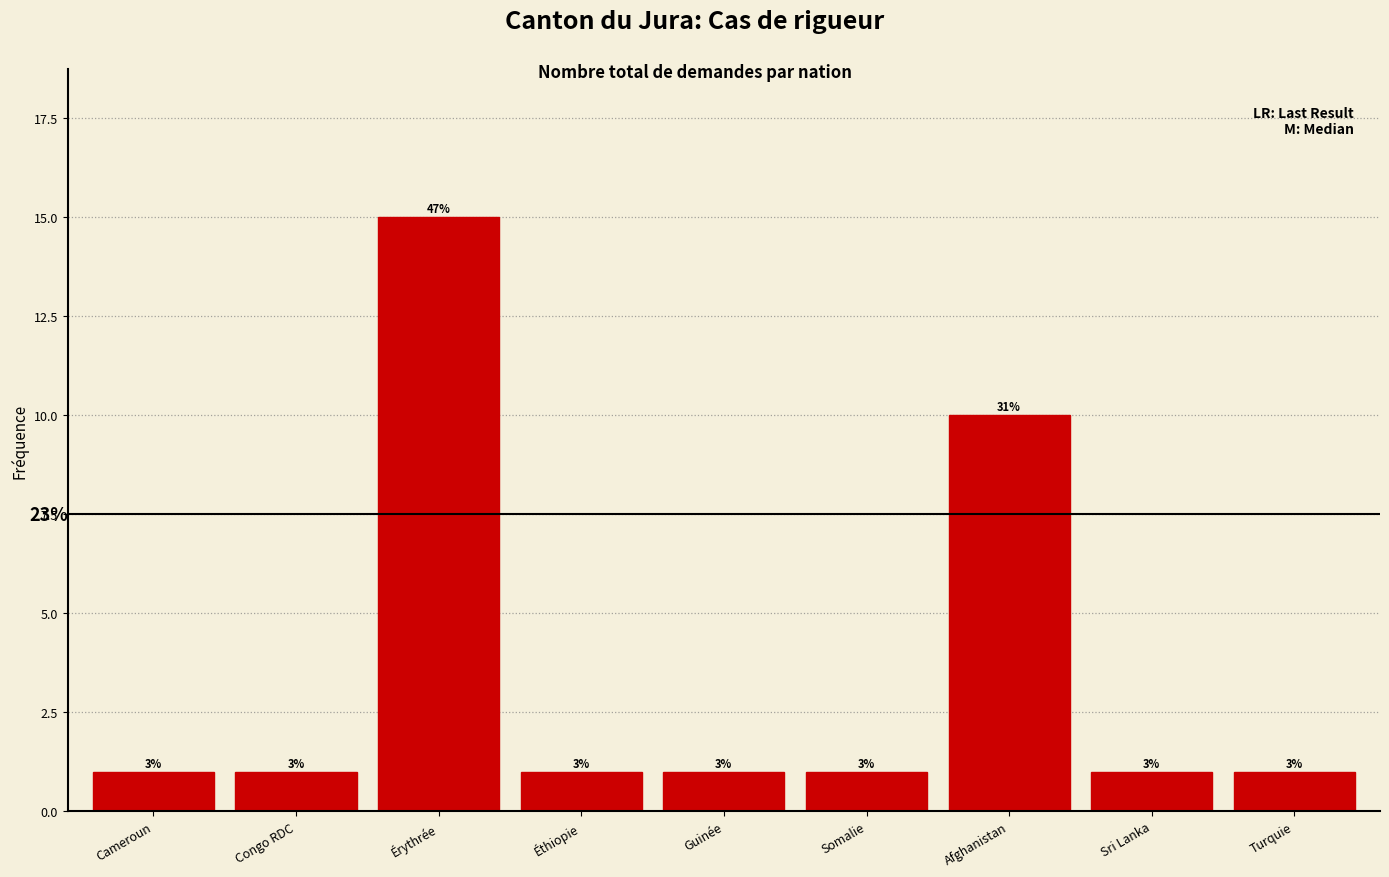

How many bars are there in total?

9